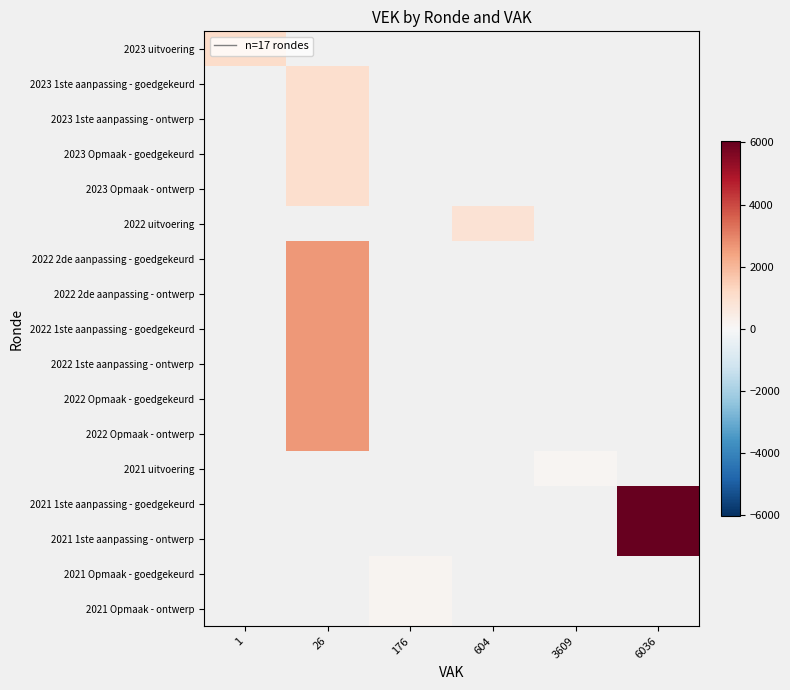

What is the smallest value displayed?

113.0